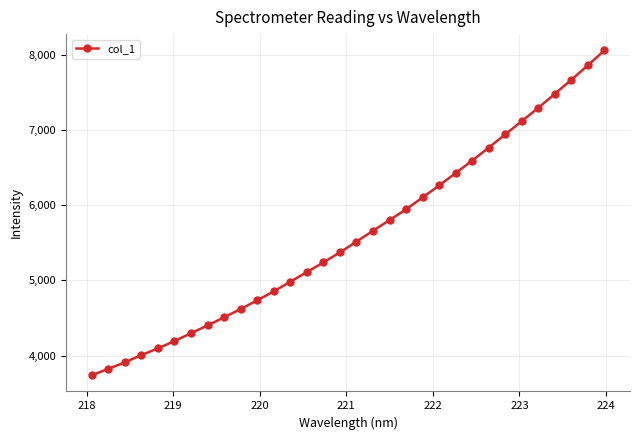

What is the value of the 16th point from the left?

5372.6